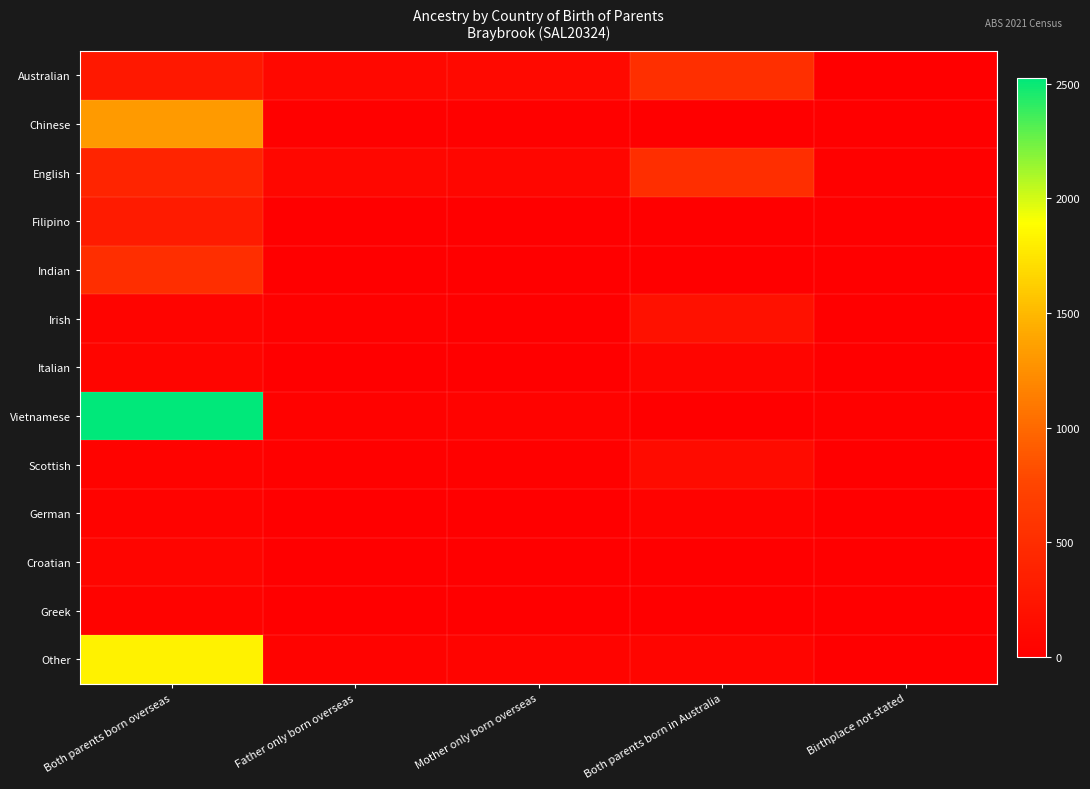

Which series has the widest spread of values?

Vietnamese